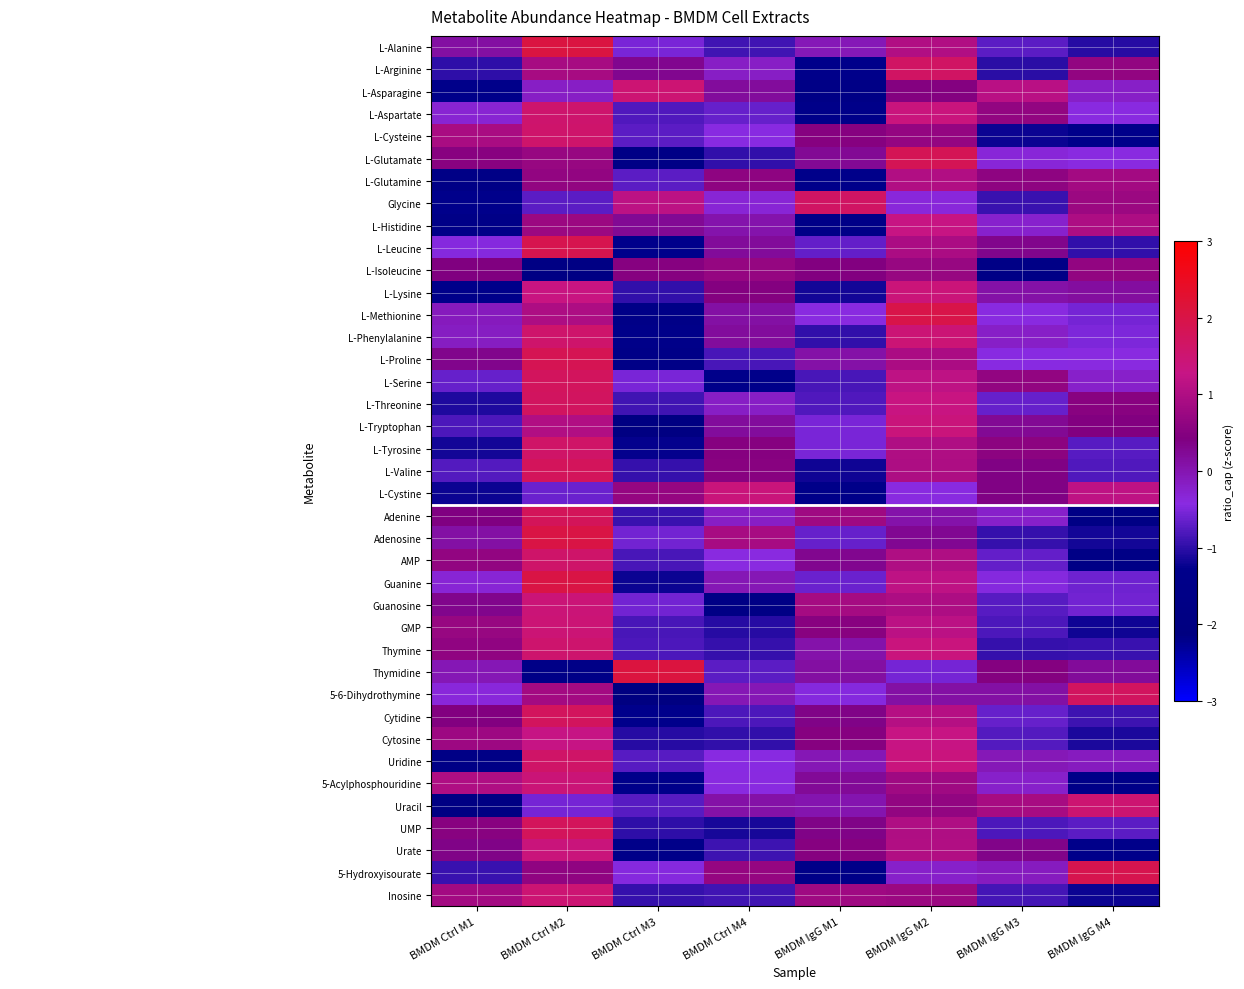

Reading left to right, list all the values displayed in this chart.

L-Alanine: BMDM Ctrl M1=0.1	BMDM Ctrl M2=2.1	BMDM Ctrl M3=-0.5	BMDM Ctrl M4=-0.9	BMDM IgG M1=-0.0	BMDM IgG M2=1.0	BMDM IgG M3=-0.7	BMDM IgG M4=-1.0
L-Arginine: BMDM Ctrl M1=-1.0	BMDM Ctrl M2=0.9	BMDM Ctrl M3=0.3	BMDM Ctrl M4=-0.2	BMDM IgG M1=-1.3	BMDM IgG M2=1.7	BMDM IgG M3=-1.0	BMDM IgG M4=0.7
L-Asparagine: BMDM Ctrl M1=-1.3	BMDM Ctrl M2=-0.2	BMDM Ctrl M3=1.5	BMDM Ctrl M4=0.2	BMDM IgG M1=-1.6	BMDM IgG M2=0.5	BMDM IgG M3=1.1	BMDM IgG M4=-0.2
L-Aspartate: BMDM Ctrl M1=-0.3	BMDM Ctrl M2=1.6	BMDM Ctrl M3=-0.8	BMDM Ctrl M4=-0.7	BMDM IgG M1=-1.4	BMDM IgG M2=1.4	BMDM IgG M3=0.6	BMDM IgG M4=-0.4
L-Cysteine: BMDM Ctrl M1=0.9	BMDM Ctrl M2=1.6	BMDM Ctrl M3=-0.7	BMDM Ctrl M4=-0.4	BMDM IgG M1=0.5	BMDM IgG M2=0.7	BMDM IgG M3=-1.2	BMDM IgG M4=-1.3
L-Glutamate: BMDM Ctrl M1=0.5	BMDM Ctrl M2=0.7	BMDM Ctrl M3=-1.6	BMDM Ctrl M4=-1.0	BMDM IgG M1=0.2	BMDM IgG M2=1.8	BMDM IgG M3=-0.3	BMDM IgG M4=-0.4
L-Glutamine: BMDM Ctrl M1=-1.7	BMDM Ctrl M2=0.7	BMDM Ctrl M3=-0.7	BMDM Ctrl M4=0.6	BMDM IgG M1=-1.4	BMDM IgG M2=1.0	BMDM IgG M3=0.6	BMDM IgG M4=0.9
Glycine: BMDM Ctrl M1=-1.3	BMDM Ctrl M2=-0.7	BMDM Ctrl M3=1.2	BMDM Ctrl M4=-0.3	BMDM IgG M1=1.7	BMDM IgG M2=-0.4	BMDM IgG M3=-0.9	BMDM IgG M4=0.8
L-Histidine: BMDM Ctrl M1=-1.5	BMDM Ctrl M2=0.8	BMDM Ctrl M3=0.3	BMDM Ctrl M4=0.0	BMDM IgG M1=-1.5	BMDM IgG M2=1.3	BMDM IgG M3=-0.2	BMDM IgG M4=1.0
L-Leucine: BMDM Ctrl M1=-0.5	BMDM Ctrl M2=1.9	BMDM Ctrl M3=-1.3	BMDM Ctrl M4=0.2	BMDM IgG M1=-0.7	BMDM IgG M2=0.9	BMDM IgG M3=0.3	BMDM IgG M4=-1.0
L-Isoleucine: BMDM Ctrl M1=0.4	BMDM Ctrl M2=-1.8	BMDM Ctrl M3=0.5	BMDM Ctrl M4=0.7	BMDM IgG M1=0.5	BMDM IgG M2=0.7	BMDM IgG M3=-1.6	BMDM IgG M4=0.6
L-Lysine: BMDM Ctrl M1=-1.3	BMDM Ctrl M2=1.3	BMDM Ctrl M3=-1.0	BMDM Ctrl M4=0.5	BMDM IgG M1=-1.2	BMDM IgG M2=1.4	BMDM IgG M3=0.1	BMDM IgG M4=0.1
L-Methionine: BMDM Ctrl M1=-0.1	BMDM Ctrl M2=1.0	BMDM Ctrl M3=-1.6	BMDM Ctrl M4=0.1	BMDM IgG M1=-0.4	BMDM IgG M2=2.0	BMDM IgG M3=-0.4	BMDM IgG M4=-0.6
L-Phenylalanine: BMDM Ctrl M1=-0.1	BMDM Ctrl M2=1.6	BMDM Ctrl M3=-1.4	BMDM Ctrl M4=0.2	BMDM IgG M1=-1.0	BMDM IgG M2=1.5	BMDM IgG M3=-0.2	BMDM IgG M4=-0.5
L-Proline: BMDM Ctrl M1=0.3	BMDM Ctrl M2=1.9	BMDM Ctrl M3=-1.6	BMDM Ctrl M4=-0.8	BMDM IgG M1=0.1	BMDM IgG M2=1.0	BMDM IgG M3=-0.4	BMDM IgG M4=-0.4
L-Serine: BMDM Ctrl M1=-0.7	BMDM Ctrl M2=1.7	BMDM Ctrl M3=-0.5	BMDM Ctrl M4=-1.3	BMDM IgG M1=-0.8	BMDM IgG M2=1.2	BMDM IgG M3=0.6	BMDM IgG M4=-0.2
L-Threonine: BMDM Ctrl M1=-1.1	BMDM Ctrl M2=1.7	BMDM Ctrl M3=-0.9	BMDM Ctrl M4=-0.2	BMDM IgG M1=-0.8	BMDM IgG M2=1.3	BMDM IgG M3=-0.6	BMDM IgG M4=0.5
L-Tryptophan: BMDM Ctrl M1=-0.8	BMDM Ctrl M2=1.0	BMDM Ctrl M3=-1.9	BMDM Ctrl M4=0.2	BMDM IgG M1=-0.5	BMDM IgG M2=1.4	BMDM IgG M3=0.2	BMDM IgG M4=0.5
L-Tyrosine: BMDM Ctrl M1=-1.2	BMDM Ctrl M2=1.6	BMDM Ctrl M3=-1.3	BMDM Ctrl M4=0.5	BMDM IgG M1=-0.5	BMDM IgG M2=1.0	BMDM IgG M3=0.6	BMDM IgG M4=-0.7
L-Valine: BMDM Ctrl M1=-0.8	BMDM Ctrl M2=1.8	BMDM Ctrl M3=-1.0	BMDM Ctrl M4=0.5	BMDM IgG M1=-1.2	BMDM IgG M2=1.0	BMDM IgG M3=0.4	BMDM IgG M4=-0.8
L-Cystine: BMDM Ctrl M1=-1.2	BMDM Ctrl M2=-0.6	BMDM Ctrl M3=0.7	BMDM Ctrl M4=1.4	BMDM IgG M1=-1.4	BMDM IgG M2=-0.4	BMDM IgG M3=0.4	BMDM IgG M4=1.2
Adenine: BMDM Ctrl M1=0.4	BMDM Ctrl M2=1.8	BMDM Ctrl M3=-0.9	BMDM Ctrl M4=-0.2	BMDM IgG M1=0.8	BMDM IgG M2=0.1	BMDM IgG M3=-0.2	BMDM IgG M4=-1.8
Adenosine: BMDM Ctrl M1=0.1	BMDM Ctrl M2=2.0	BMDM Ctrl M3=-0.6	BMDM Ctrl M4=0.9	BMDM IgG M1=-0.6	BMDM IgG M2=0.3	BMDM IgG M3=-0.9	BMDM IgG M4=-1.2
AMP: BMDM Ctrl M1=0.6	BMDM Ctrl M2=1.6	BMDM Ctrl M3=-0.8	BMDM Ctrl M4=-0.4	BMDM IgG M1=0.3	BMDM IgG M2=1.0	BMDM IgG M3=-0.7	BMDM IgG M4=-1.6
Guanine: BMDM Ctrl M1=-0.3	BMDM Ctrl M2=2.0	BMDM Ctrl M3=-1.2	BMDM Ctrl M4=-0.0	BMDM IgG M1=-0.6	BMDM IgG M2=1.2	BMDM IgG M3=-0.5	BMDM IgG M4=-0.6
Guanosine: BMDM Ctrl M1=0.3	BMDM Ctrl M2=1.4	BMDM Ctrl M3=-0.6	BMDM Ctrl M4=-1.7	BMDM IgG M1=0.9	BMDM IgG M2=1.0	BMDM IgG M3=-0.7	BMDM IgG M4=-0.6
GMP: BMDM Ctrl M1=0.7	BMDM Ctrl M2=1.5	BMDM Ctrl M3=-0.8	BMDM Ctrl M4=-1.0	BMDM IgG M1=0.5	BMDM IgG M2=1.1	BMDM IgG M3=-0.8	BMDM IgG M4=-1.2
Thymine: BMDM Ctrl M1=0.6	BMDM Ctrl M2=1.6	BMDM Ctrl M3=-0.8	BMDM Ctrl M4=-0.9	BMDM IgG M1=0.1	BMDM IgG M2=1.4	BMDM IgG M3=-1.0	BMDM IgG M4=-0.9
Thymidine: BMDM Ctrl M1=-0.0	BMDM Ctrl M2=-1.6	BMDM Ctrl M3=2.1	BMDM Ctrl M4=-0.7	BMDM IgG M1=0.1	BMDM IgG M2=-0.5	BMDM IgG M3=0.5	BMDM IgG M4=0.2
5-6-Dihydrothymine: BMDM Ctrl M1=-0.4	BMDM Ctrl M2=0.8	BMDM Ctrl M3=-2.0	BMDM Ctrl M4=-0.0	BMDM IgG M1=-0.4	BMDM IgG M2=0.1	BMDM IgG M3=0.1	BMDM IgG M4=1.7
Cytidine: BMDM Ctrl M1=0.5	BMDM Ctrl M2=1.7	BMDM Ctrl M3=-1.3	BMDM Ctrl M4=-0.8	BMDM IgG M1=0.4	BMDM IgG M2=1.1	BMDM IgG M3=-0.6	BMDM IgG M4=-0.9
Cytosine: BMDM Ctrl M1=0.8	BMDM Ctrl M2=1.3	BMDM Ctrl M3=-1.0	BMDM Ctrl M4=-1.0	BMDM IgG M1=0.5	BMDM IgG M2=1.3	BMDM IgG M3=-0.8	BMDM IgG M4=-1.1
Uridine: BMDM Ctrl M1=-1.6	BMDM Ctrl M2=1.6	BMDM Ctrl M3=-0.7	BMDM Ctrl M4=-0.4	BMDM IgG M1=-0.0	BMDM IgG M2=1.4	BMDM IgG M3=-0.1	BMDM IgG M4=-0.1
5-Acylphosphouridine: BMDM Ctrl M1=1.0	BMDM Ctrl M2=1.4	BMDM Ctrl M3=-1.3	BMDM Ctrl M4=-0.4	BMDM IgG M1=0.2	BMDM IgG M2=0.8	BMDM IgG M3=-0.2	BMDM IgG M4=-1.5
Uracil: BMDM Ctrl M1=-1.9	BMDM Ctrl M2=-0.6	BMDM Ctrl M3=-0.7	BMDM Ctrl M4=0.1	BMDM IgG M1=0.0	BMDM IgG M2=0.6	BMDM IgG M3=0.9	BMDM IgG M4=1.5
UMP: BMDM Ctrl M1=0.5	BMDM Ctrl M2=1.8	BMDM Ctrl M3=-1.0	BMDM Ctrl M4=-1.1	BMDM IgG M1=0.4	BMDM IgG M2=1.0	BMDM IgG M3=-0.8	BMDM IgG M4=-0.7
Urate: BMDM Ctrl M1=0.4	BMDM Ctrl M2=1.4	BMDM Ctrl M3=-1.4	BMDM Ctrl M4=-0.9	BMDM IgG M1=0.5	BMDM IgG M2=1.0	BMDM IgG M3=0.3	BMDM IgG M4=-1.3
5-Hydroxyisourate: BMDM Ctrl M1=-0.9	BMDM Ctrl M2=0.6	BMDM Ctrl M3=-0.5	BMDM Ctrl M4=0.7	BMDM IgG M1=-1.5	BMDM IgG M2=-0.2	BMDM IgG M3=-0.1	BMDM IgG M4=1.9
Inosine: BMDM Ctrl M1=0.9	BMDM Ctrl M2=1.5	BMDM Ctrl M3=-1.0	BMDM Ctrl M4=-0.9	BMDM IgG M1=0.8	BMDM IgG M2=0.8	BMDM IgG M3=-0.8	BMDM IgG M4=-1.2